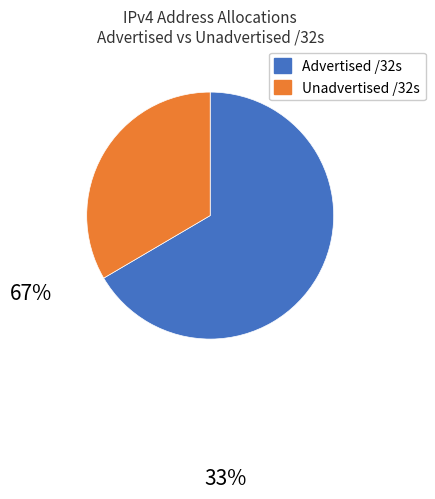

Which category has the smallest portion of the pie?

Unadvertised /32s